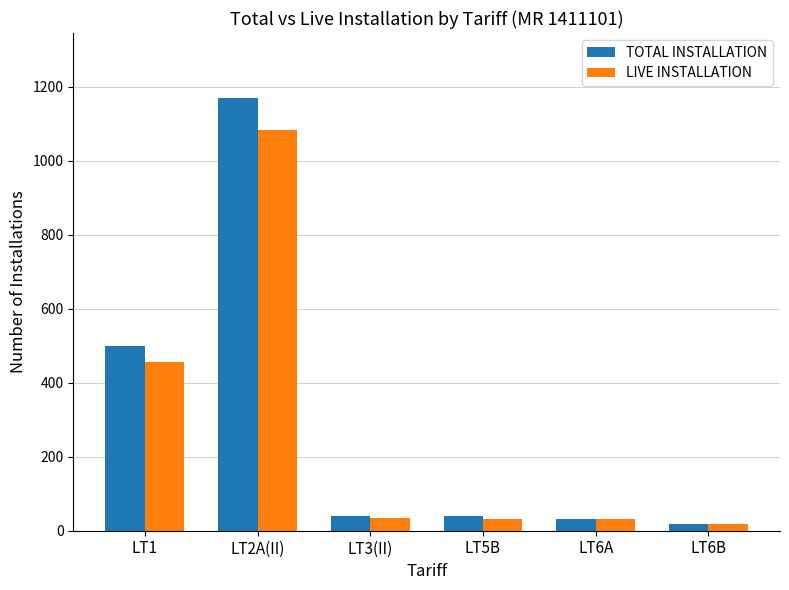

Is the value of LIVE INSTALLATION at LT6A greater than the value of TOTAL INSTALLATION at LT6B?

Yes